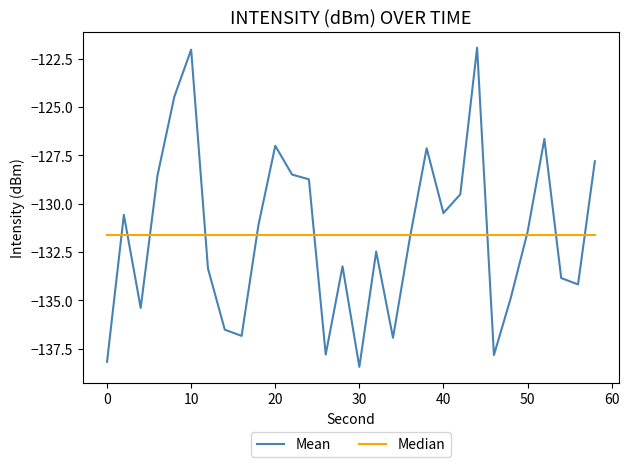

List the series in order of their peak value, lowest first.

Median, Mean